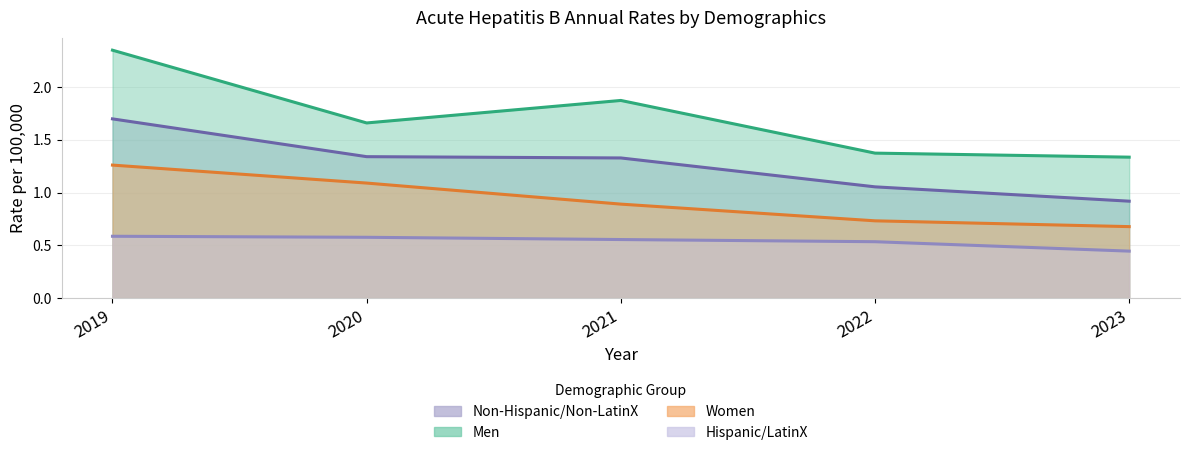

True or false: Men and Hispanic/LatinX cross at least once.

False